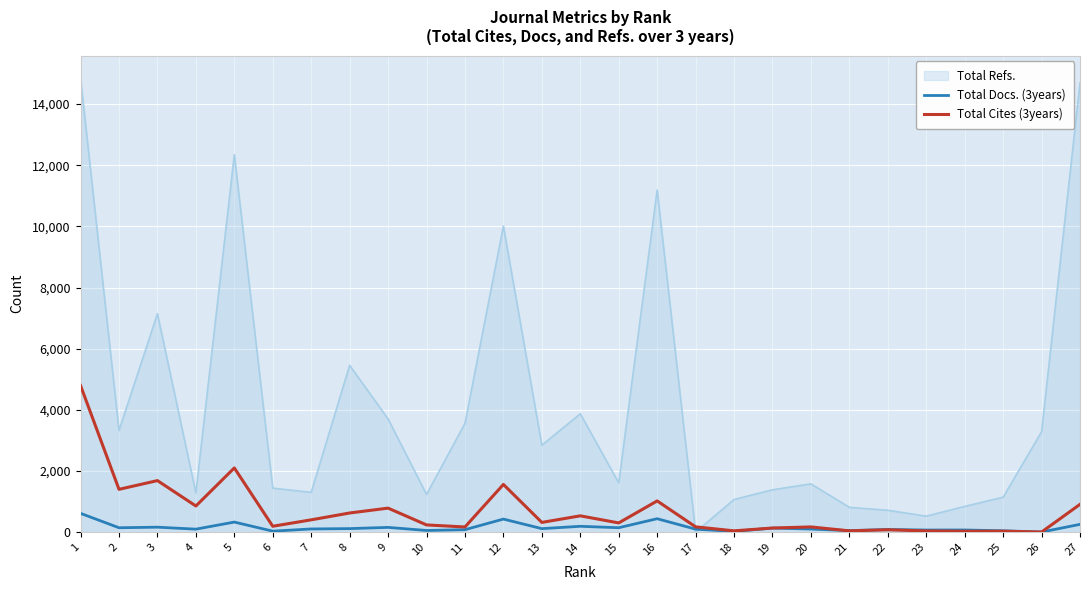

List the series in order of their peak value, highest first.

Total Refs., Total Cites (3years), Total Docs. (3years)